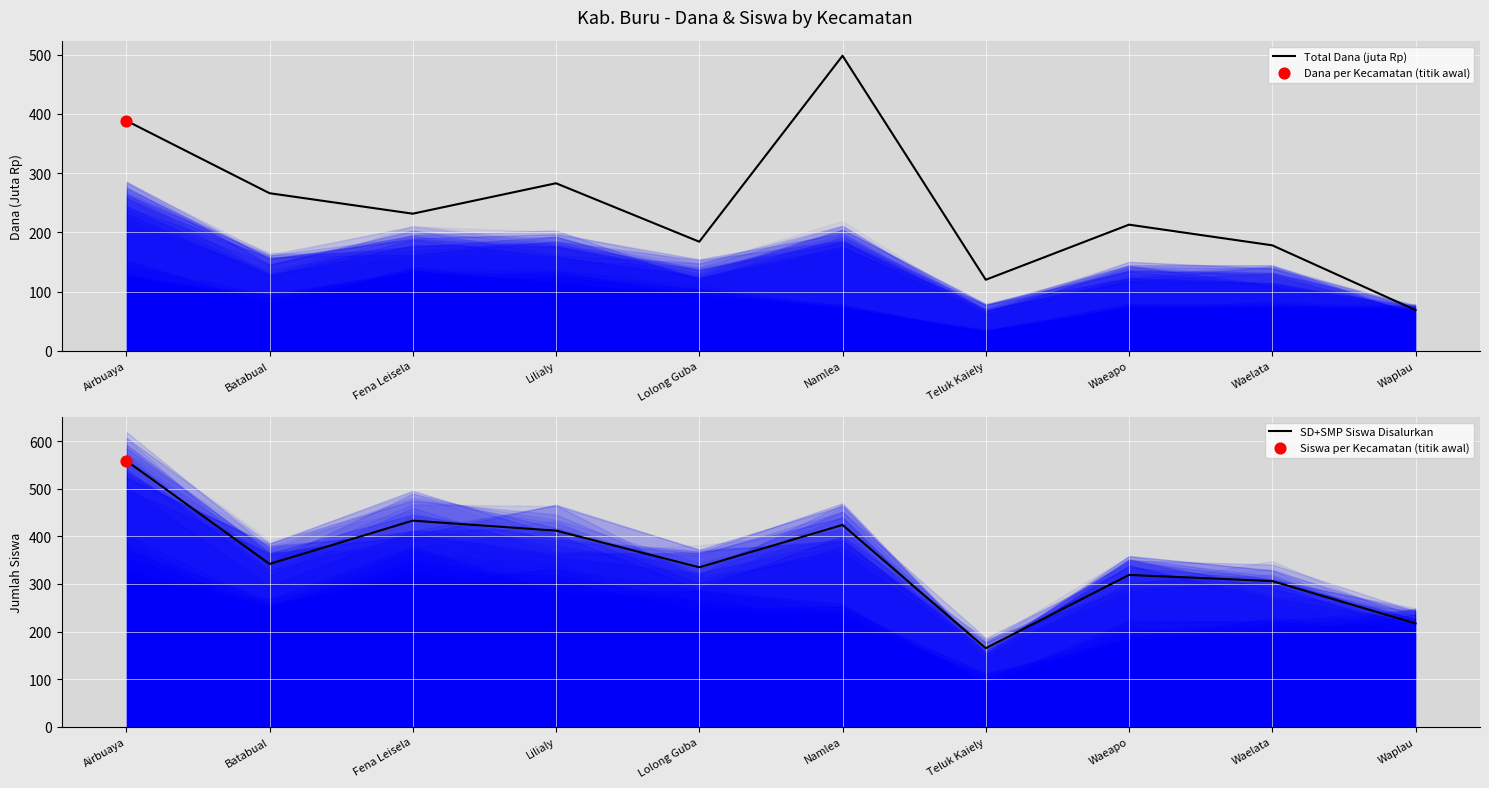

At which category is the sum across all series the highest?

Airbuaya